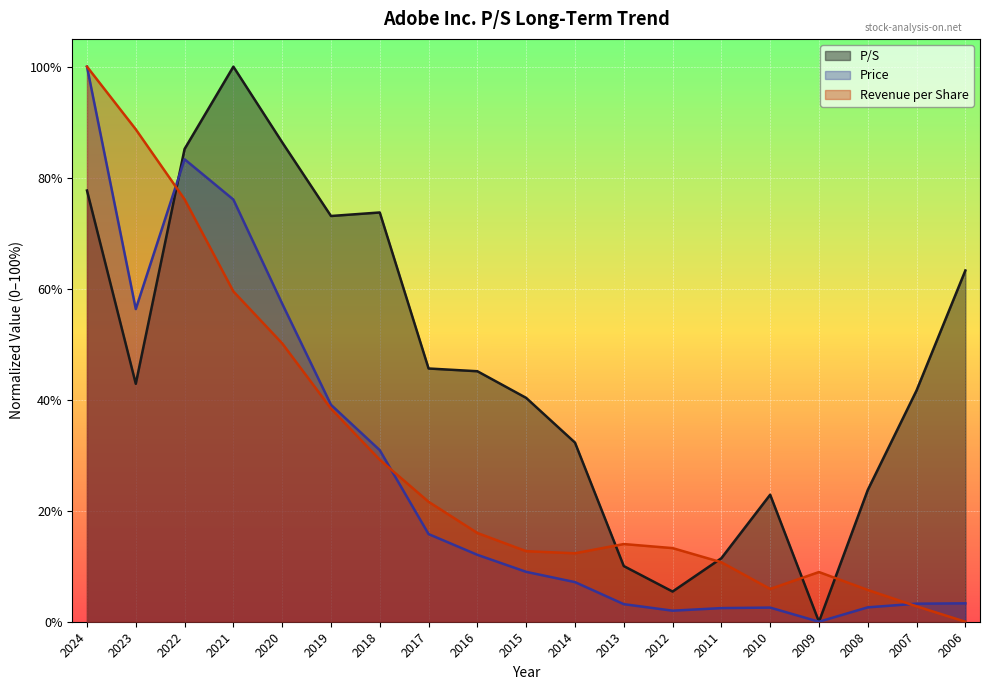

Where is the first local minimum for P/S?

2023